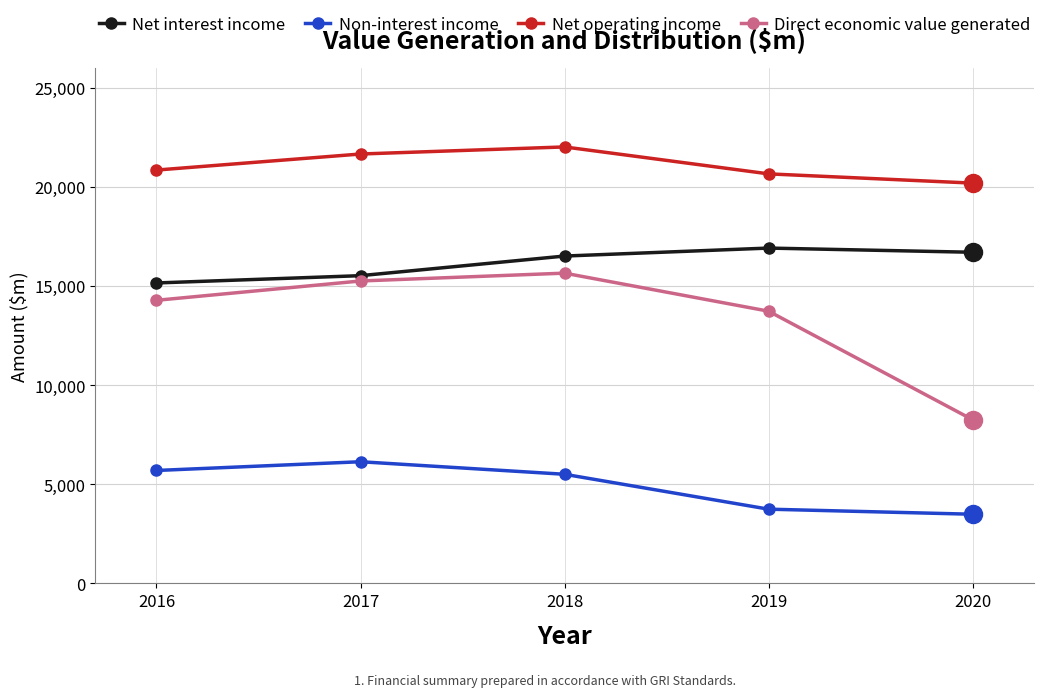

What are all the series names shown in the legend?

Net interest income, Non-interest income, Net operating income, Direct economic value generated